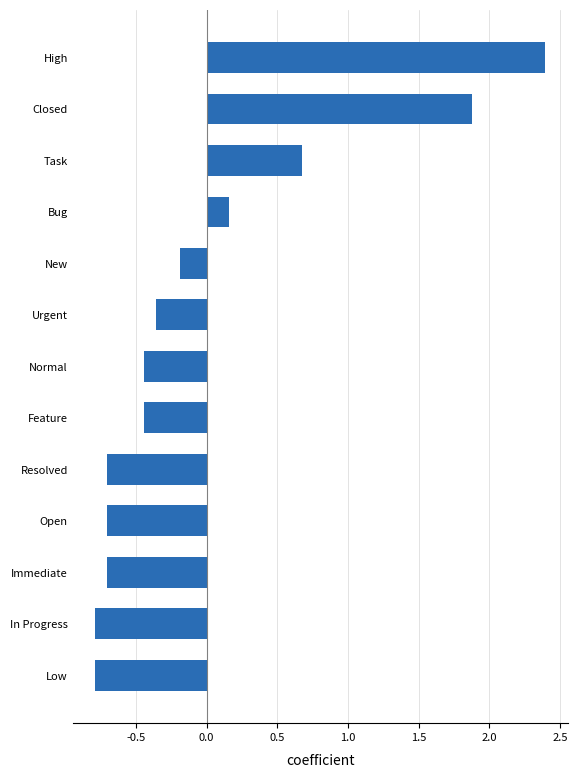

Count the number of data series in this chart.

1